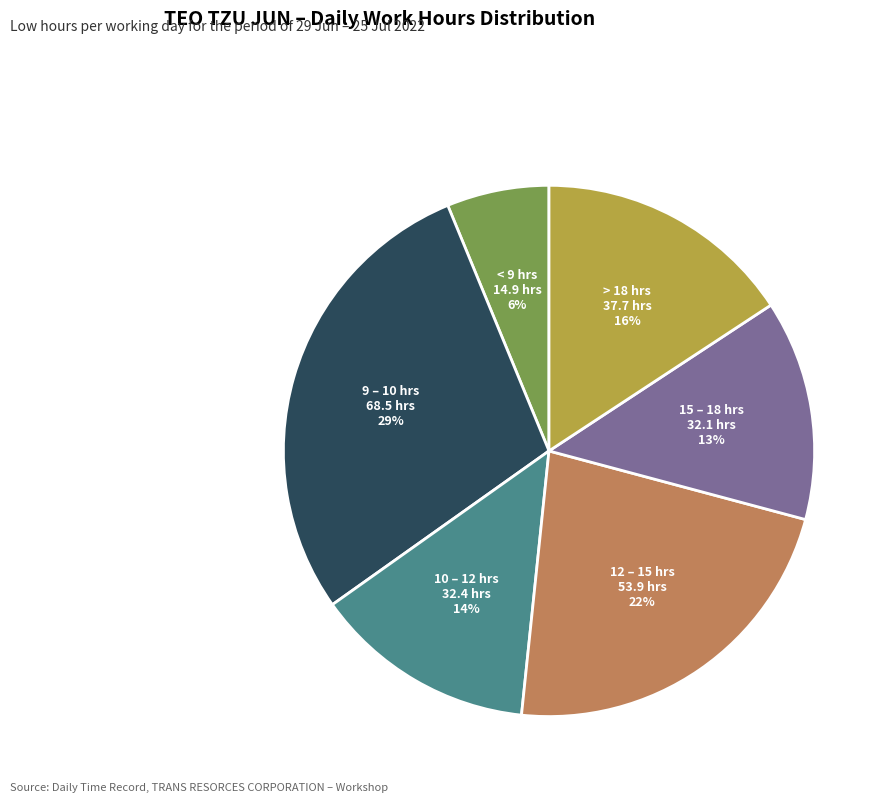

To the nearest percent, what is the combined percentage of 10 – 12 hrs and 15 – 18 hrs?

27%